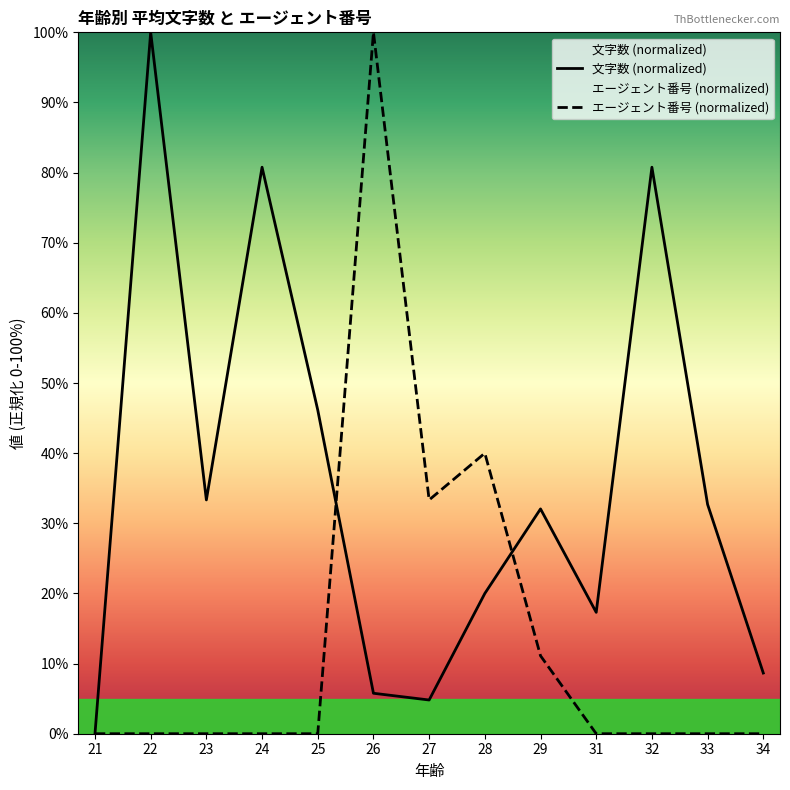

True or false: 文字数 (normalized) and エージェント番号 (normalized) intersect in this chart.

True